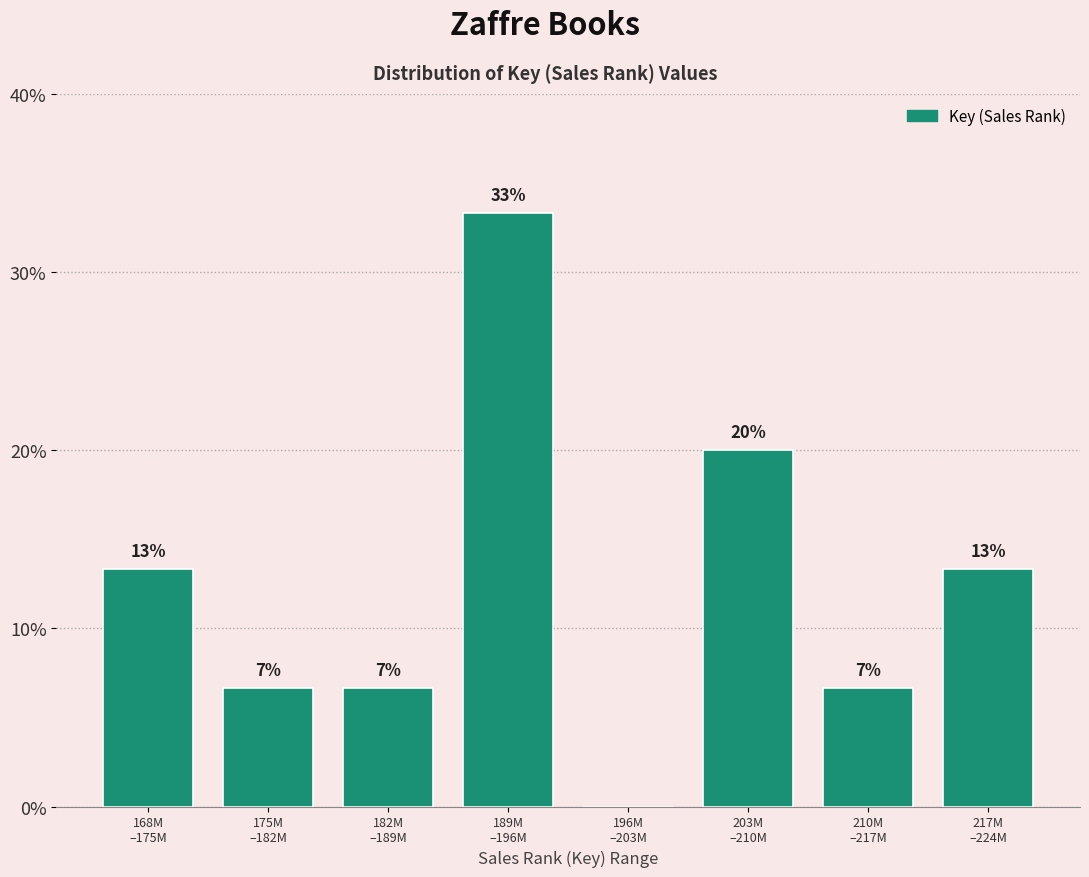

Are the bars horizontal?

No